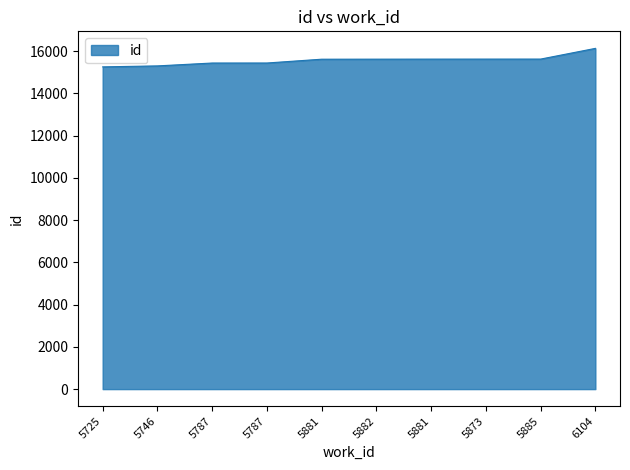

The chart shows a value of 25882 at 5787. True or false?

False